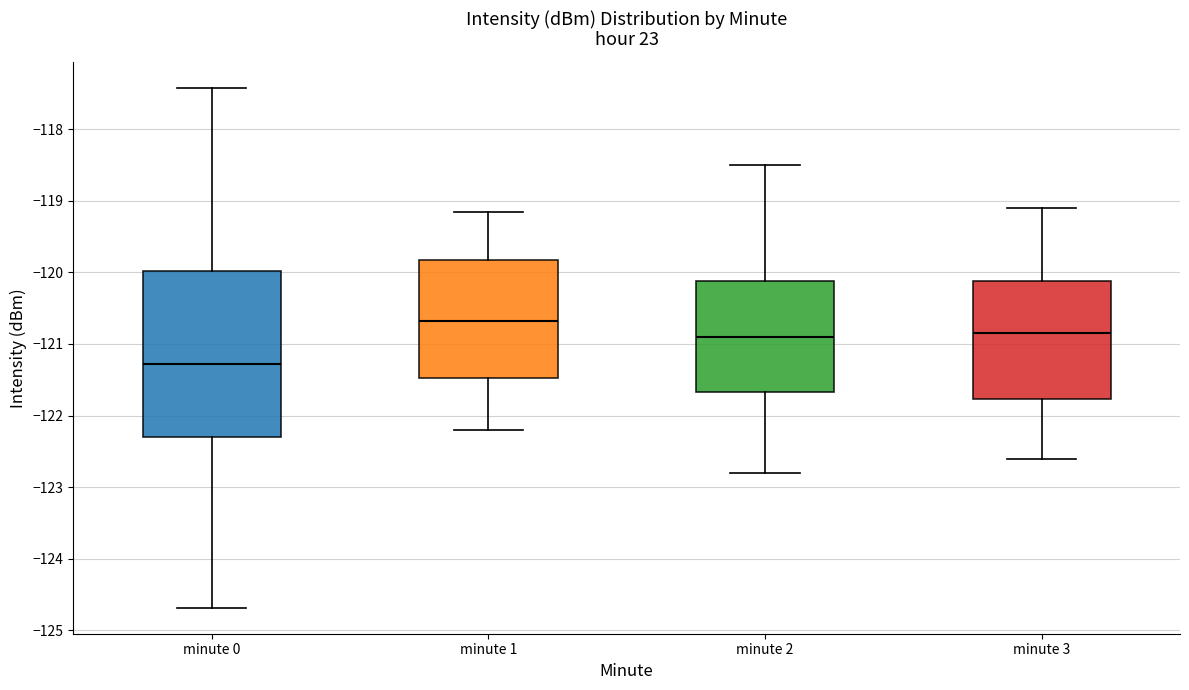

Which box has the lowest median line?

minute 0